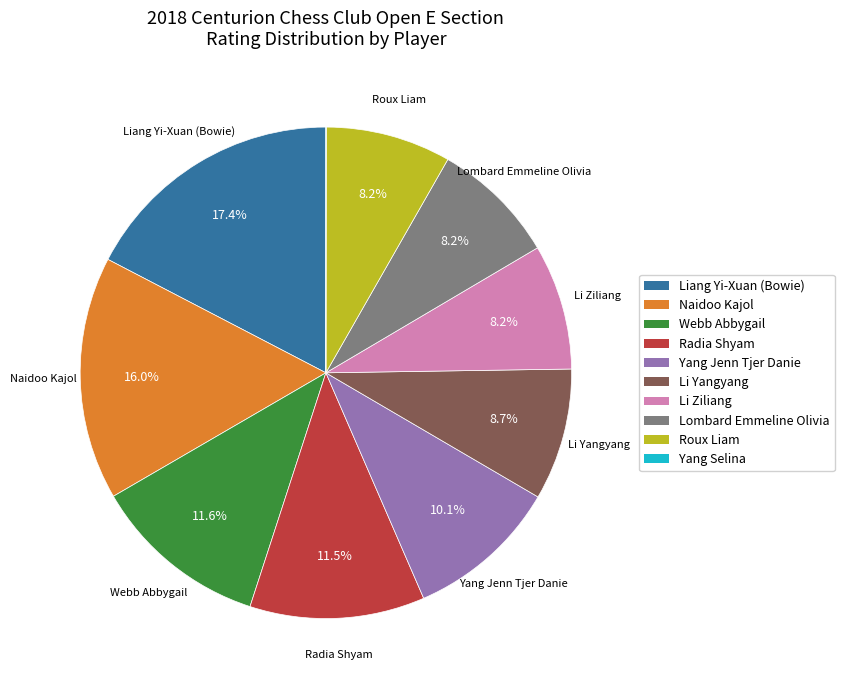

What is the largest slice in the pie chart?

Liang Yi-Xuan (Bowie)